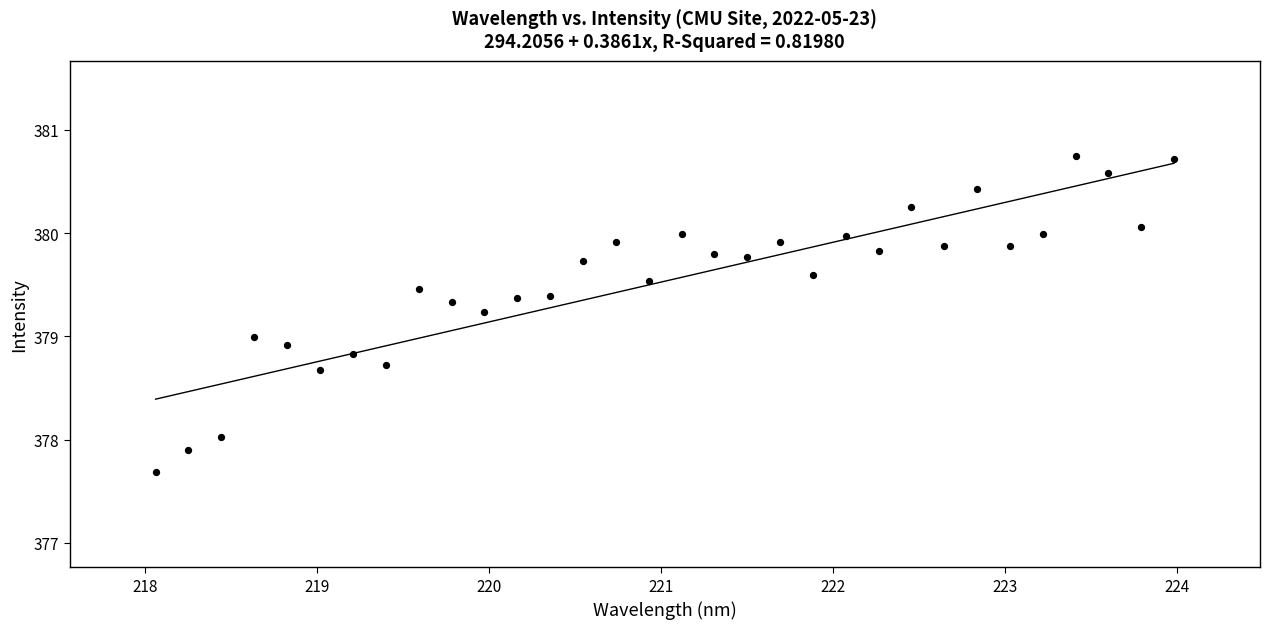

What is the range of X values (max minus min)?

5.9